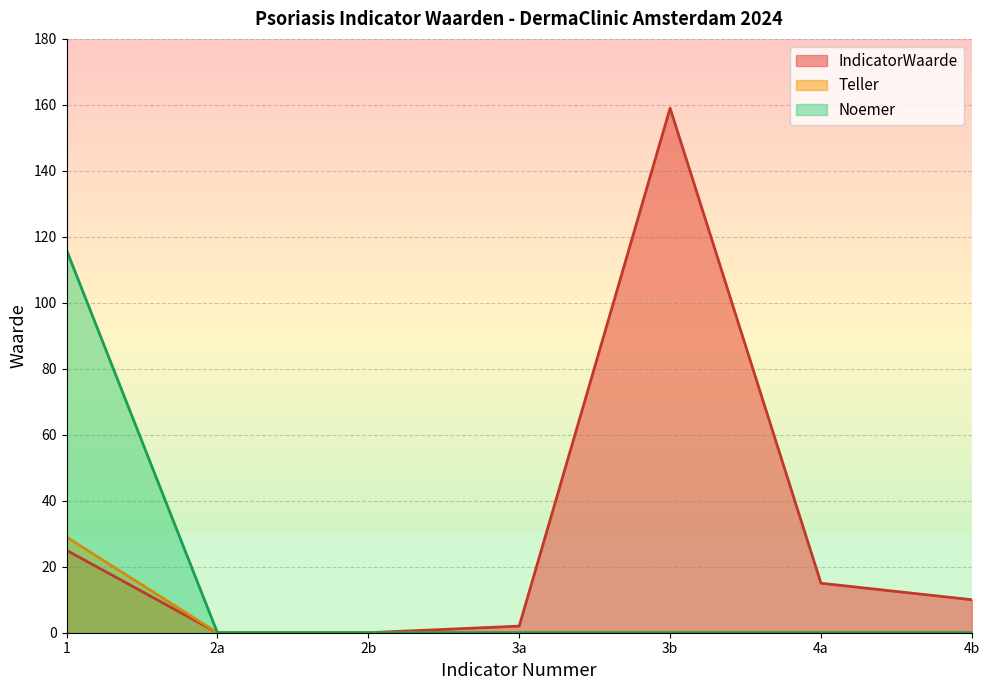

Where is Noemer nearest to the value 58?

1